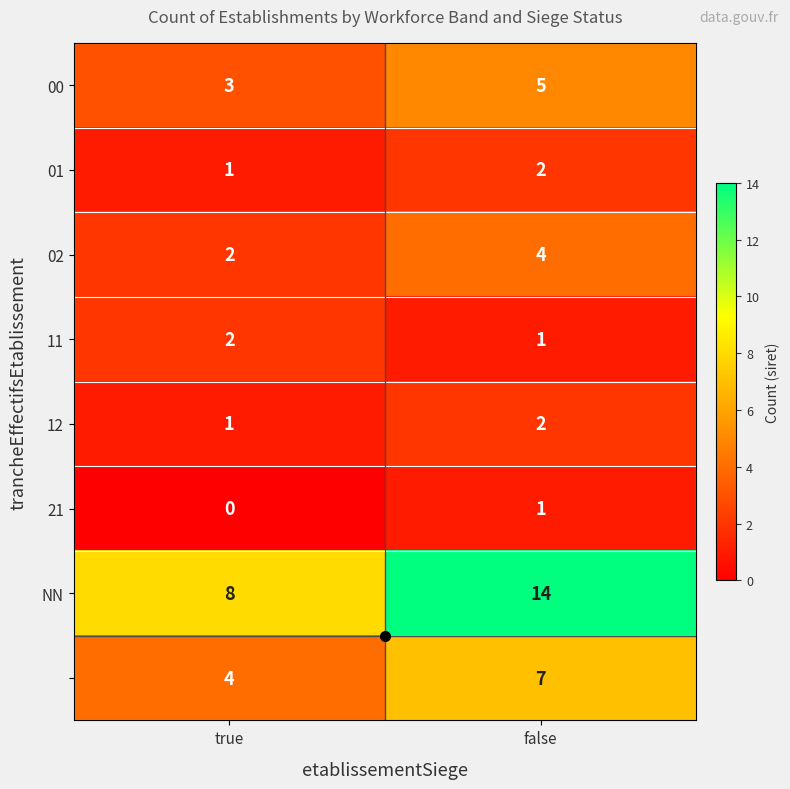

At which category is the sum across all series the highest?

false